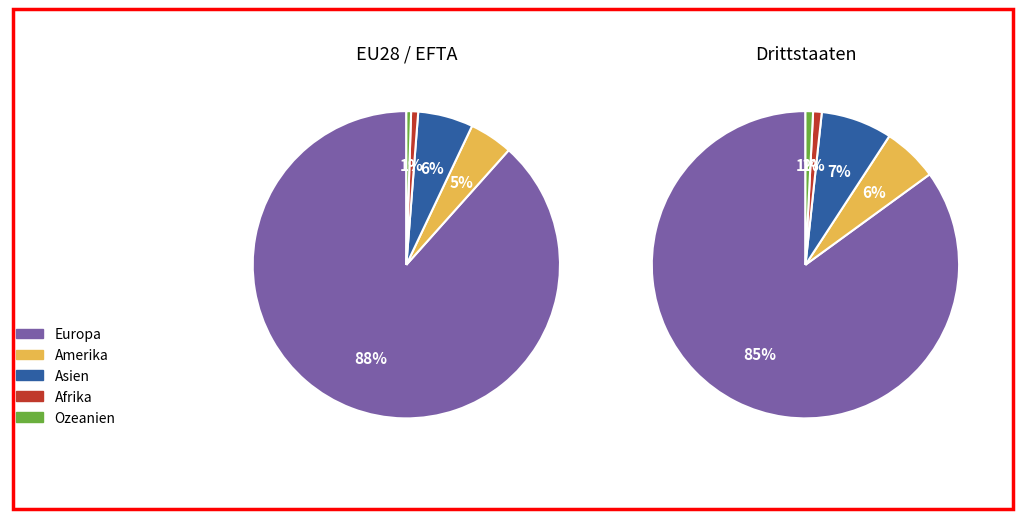

How many segments does this pie chart have?

5